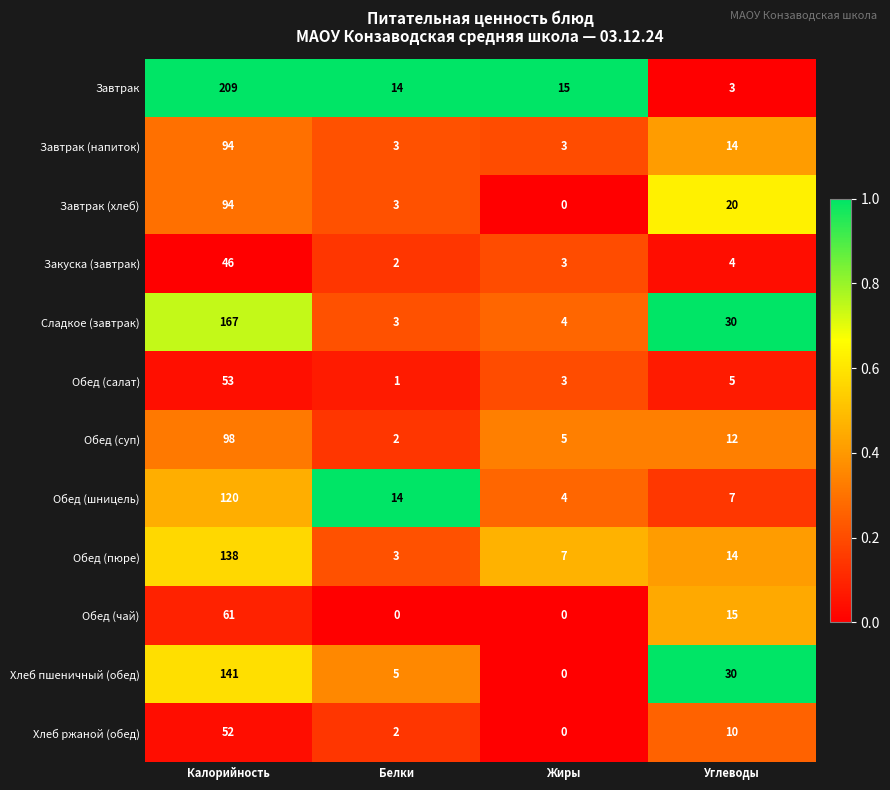

Which series has the widest spread of values?

Завтрак